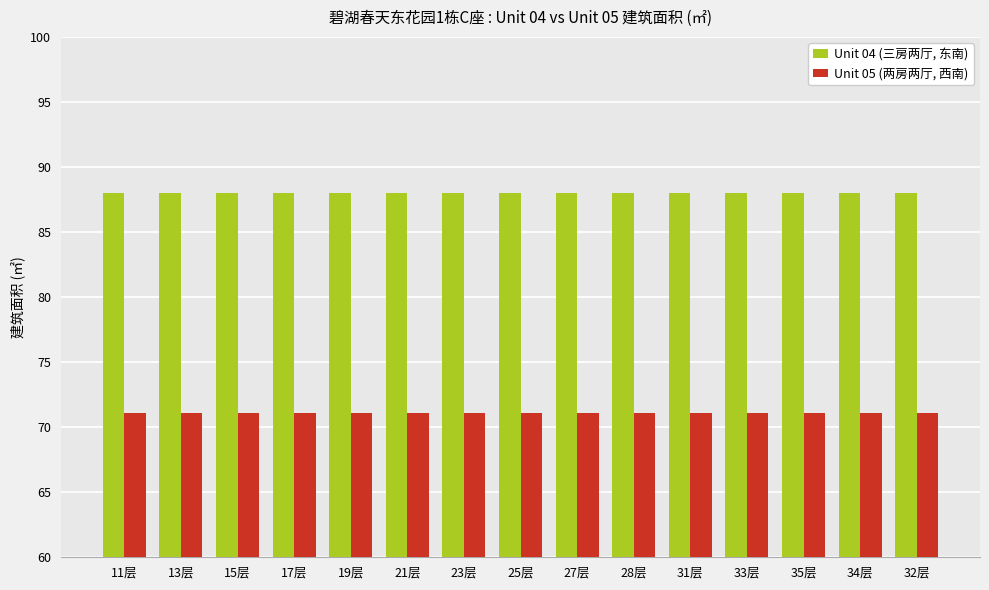

The value of Unit 05 (两房两厅, 西南) at 27层 is 102.8. True or false?

False